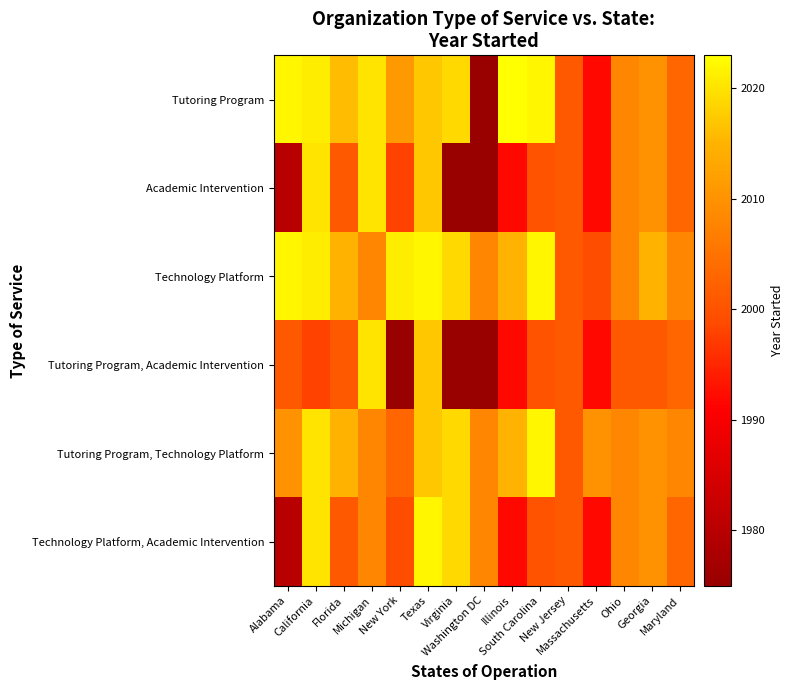

Which has a higher value, South Carolina or Alabama?

South Carolina